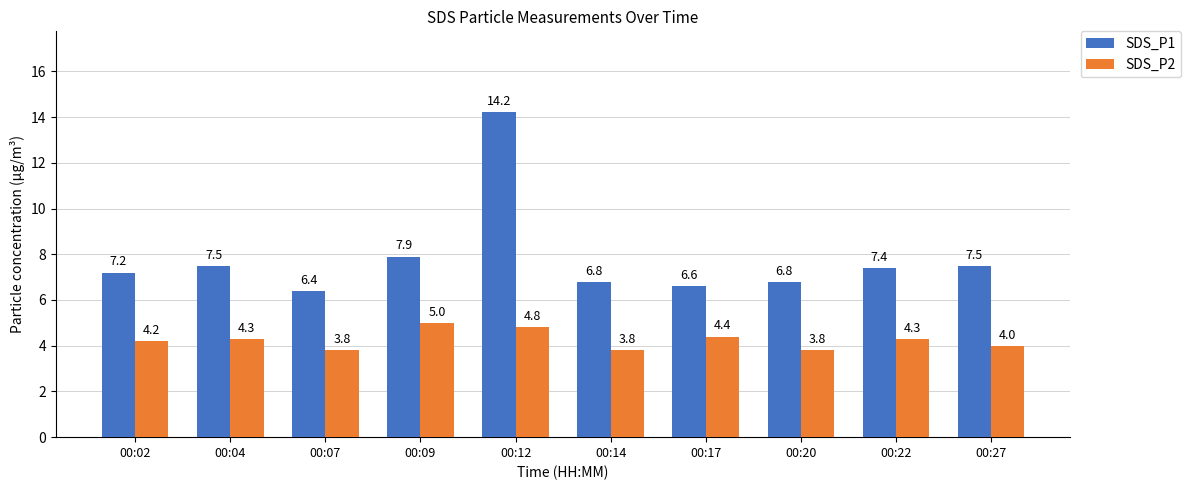

How many series are shown in this chart?

2